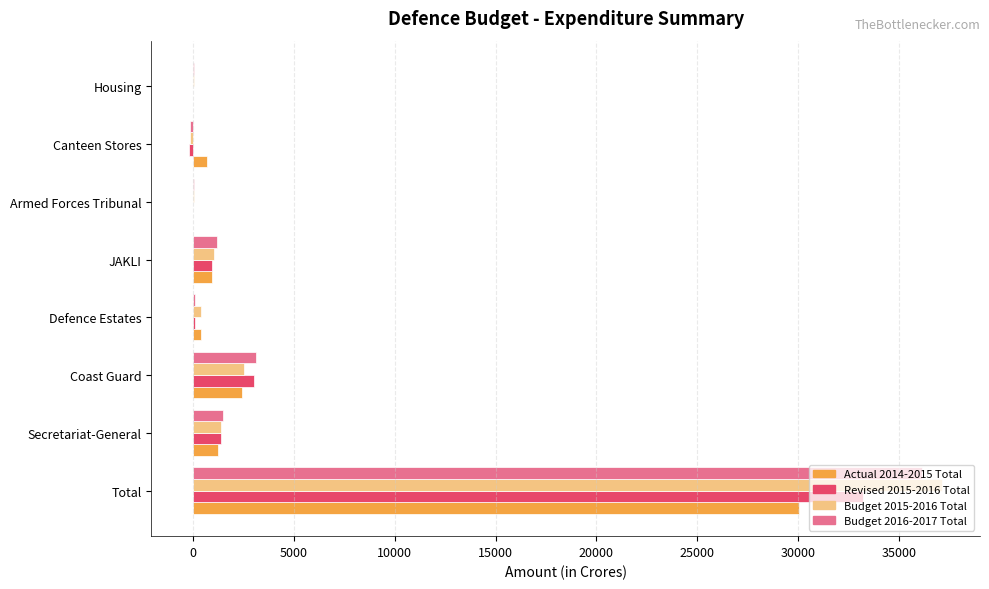

What is the sum of all Budget 2015-2016 Total values?

42436.5